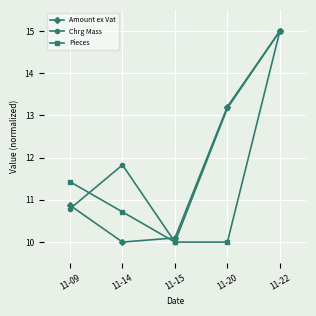

What is the spread (max minus min) of values at 11-14?

1.8